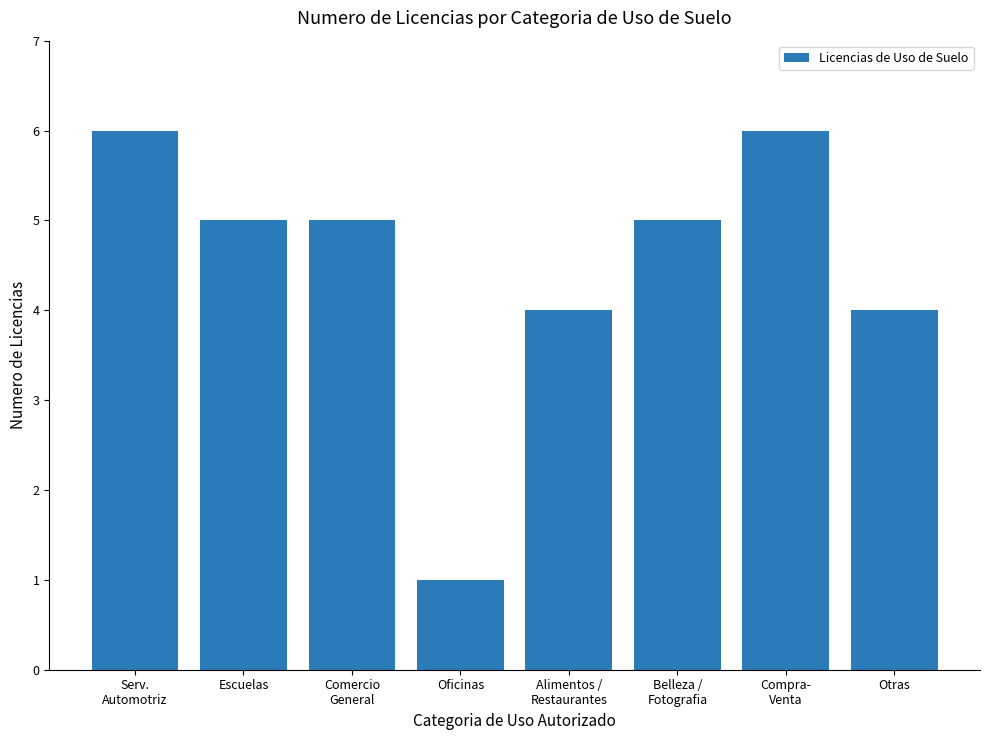

What is the sum of all values?

36